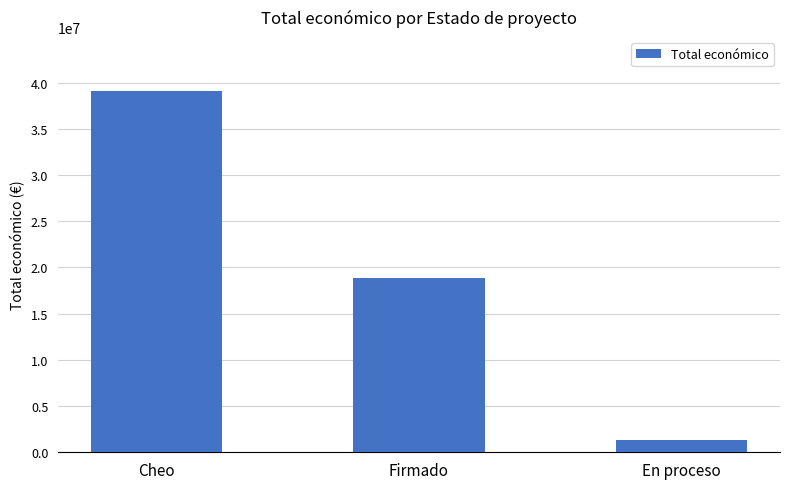

Reading right to left, list all the values displayed in this chart.

En proceso=1322295	Firmado=18851180	Cheo=39067050